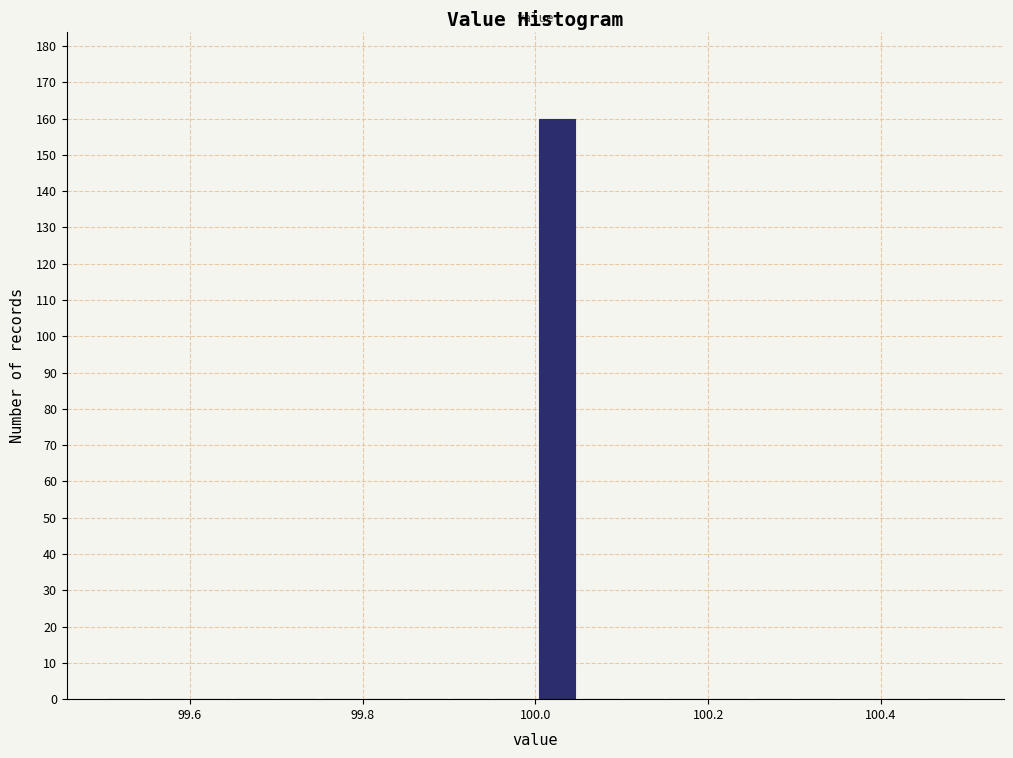

Read against the x-axis, roughly where is the centre of the tallest bar?

100.02